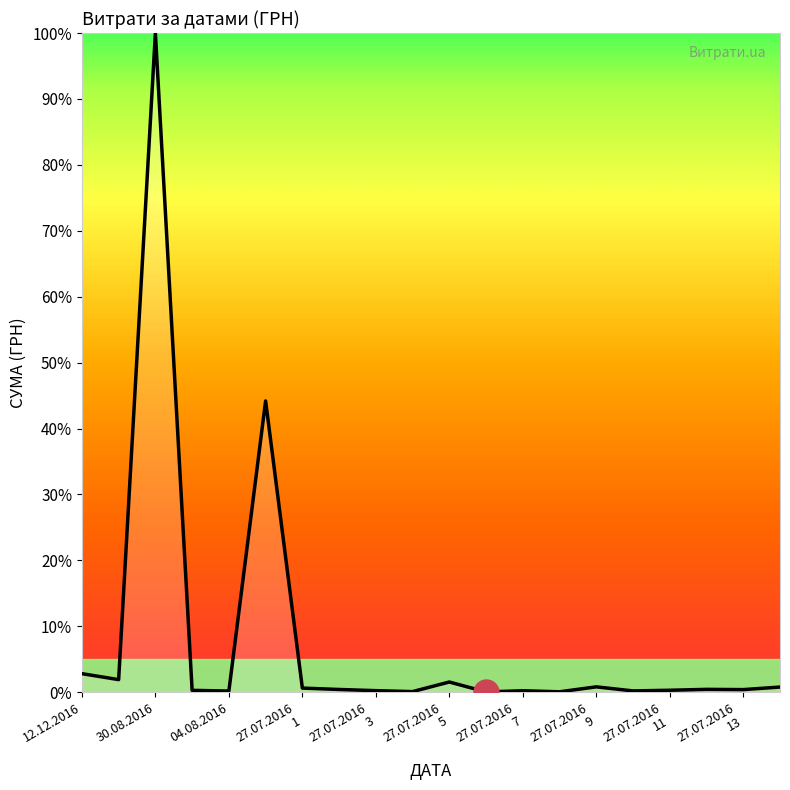

What is the greatest value displayed?

100.0